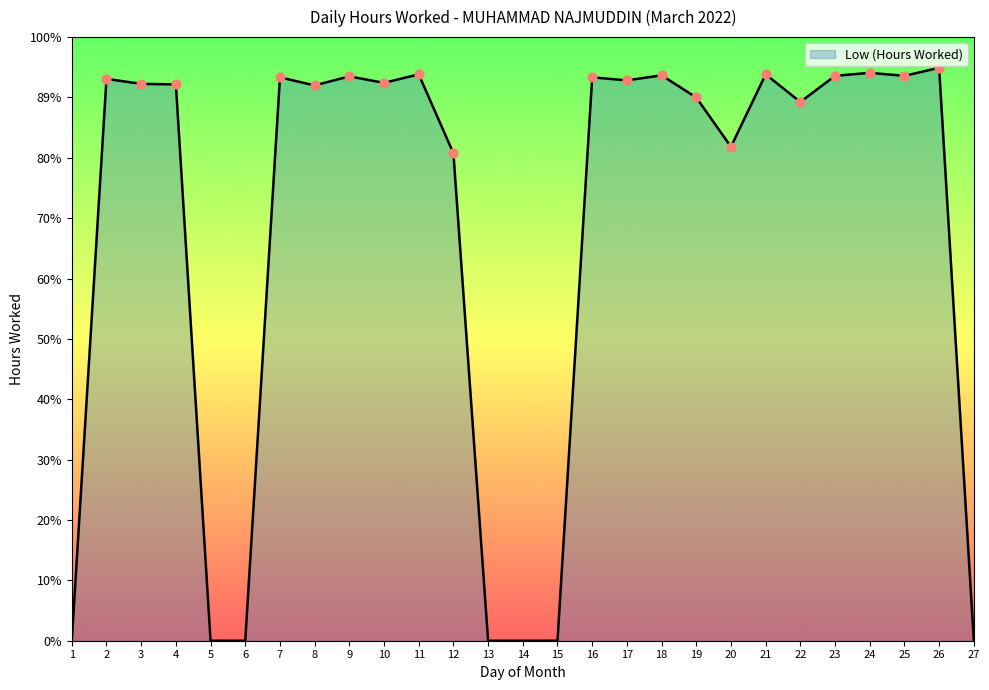

Does the chart have visible grid lines?

No